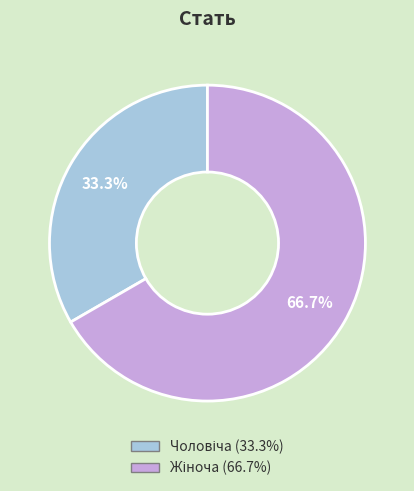

Is there any slice that represents more than half of the pie?

Yes